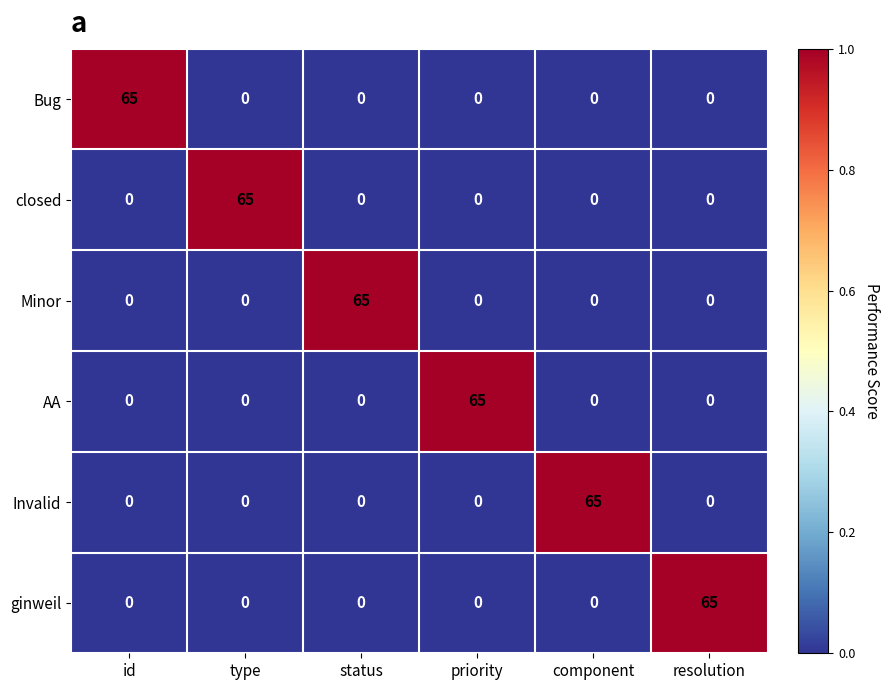

What is the total value across all series at status?

65